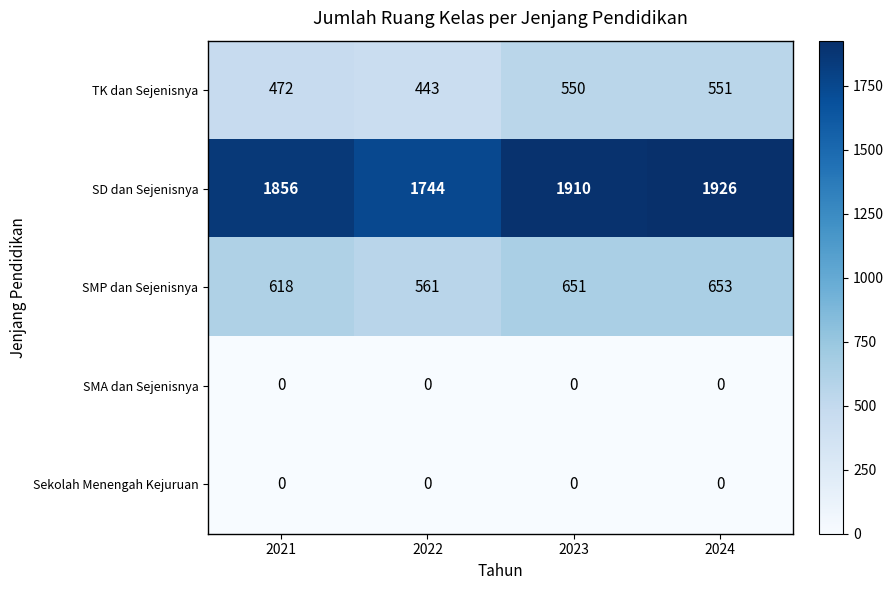

What is the spread (max minus min) of values at 2024?

1926